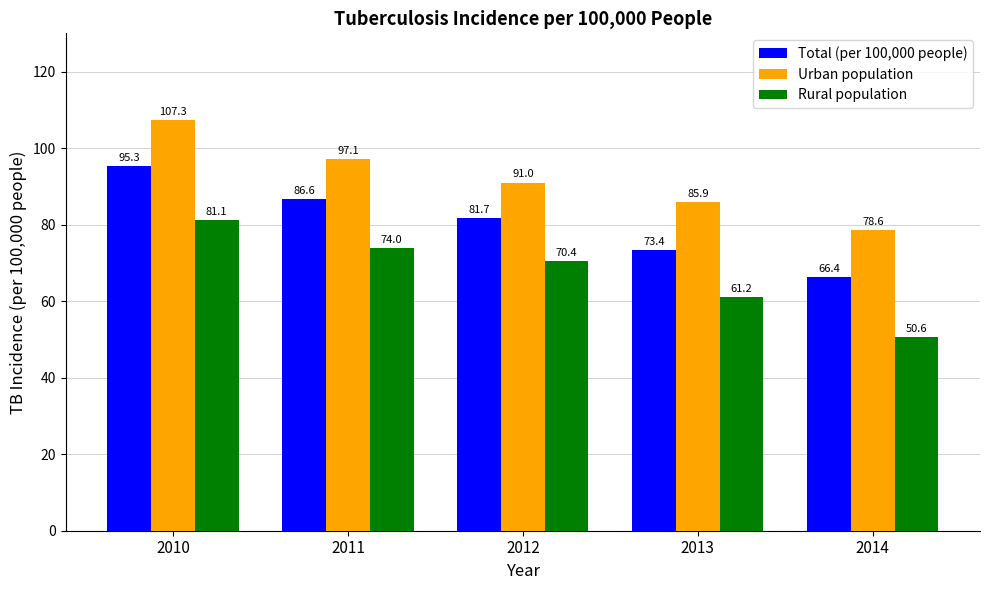

Are the bars horizontal?

No